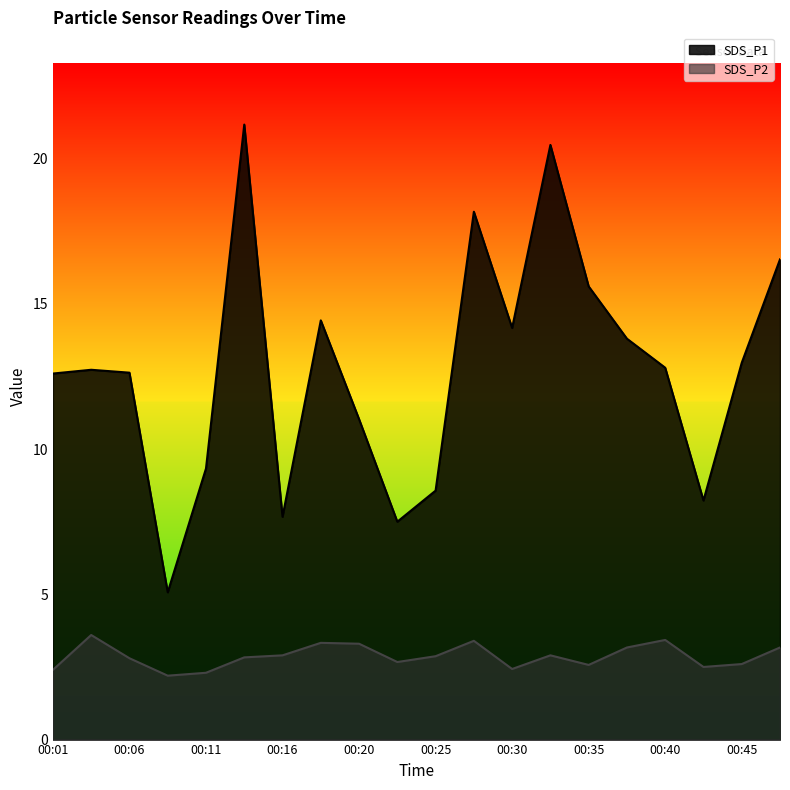

How many lines are shown in the chart?

2